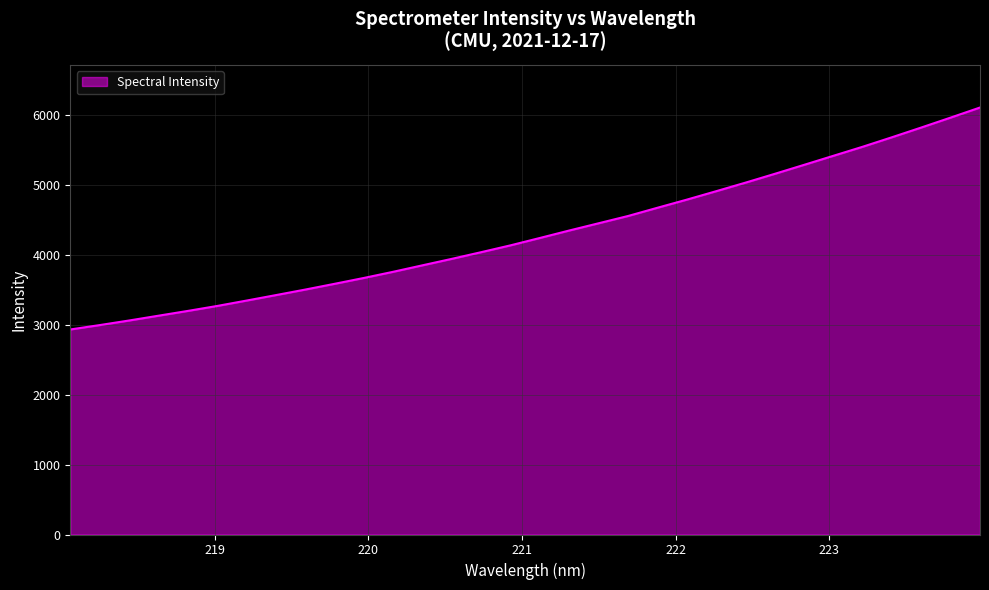

What is the difference between the maximum and minimum values?

3176.2